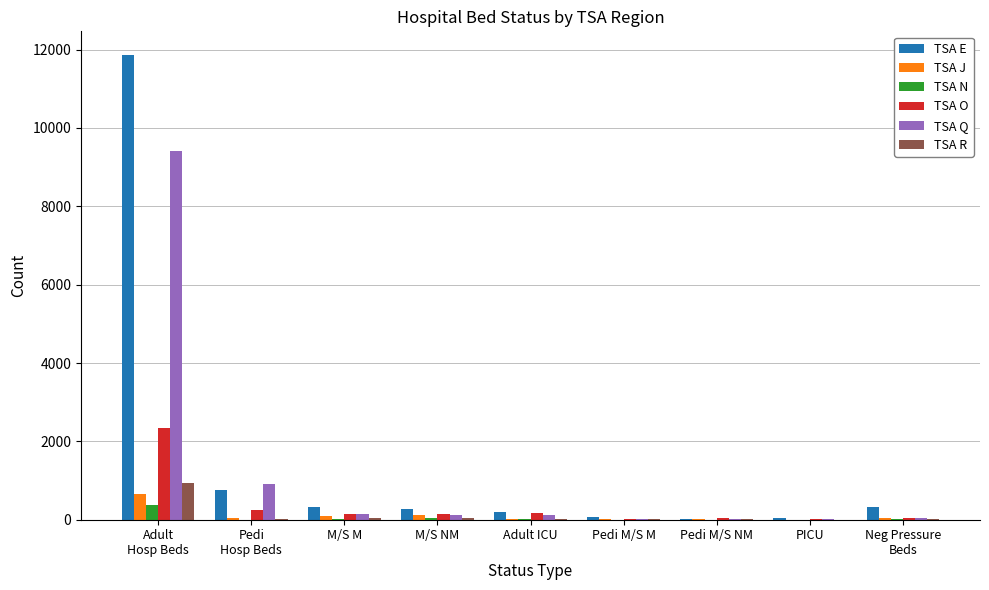

What is the sum of all TSA R values?

1101